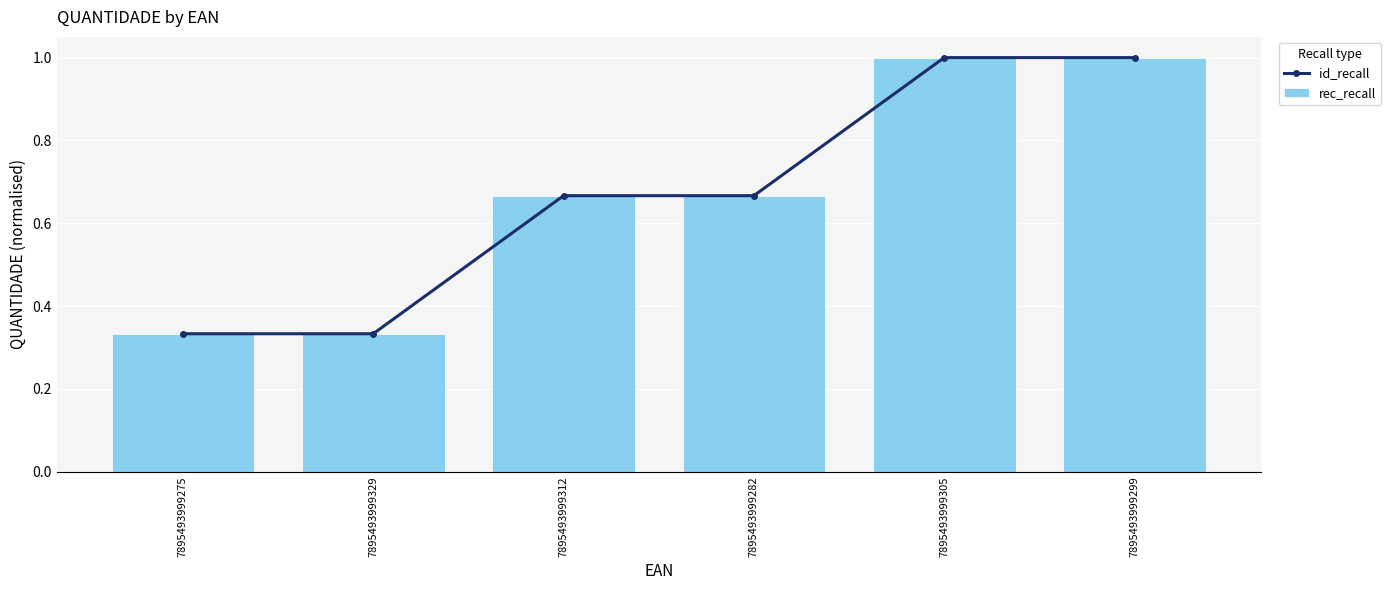

How many groups of bars are there?

6